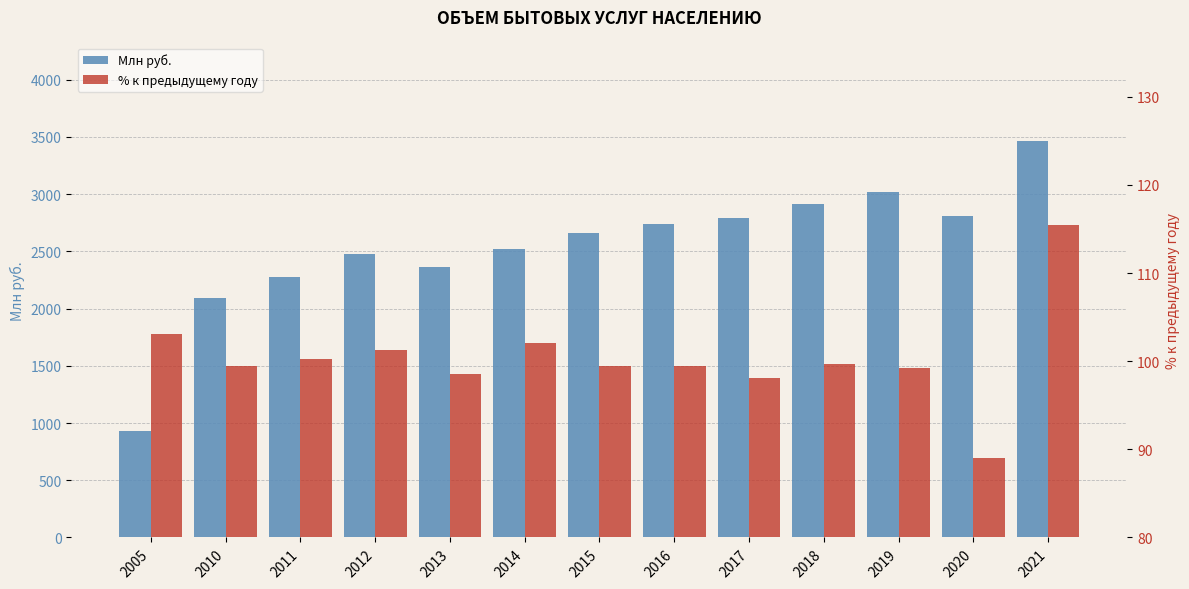

Which series has the widest spread of values?

Млн руб.